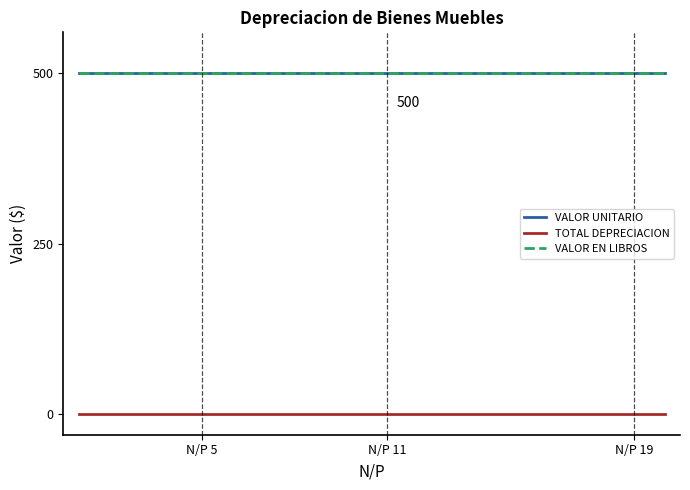

Reading left to right, extract all data points from this chart.

VALOR UNITARIO: 500	500	500	500	500	500	500	500	500	500	500	500	500	500	500	500	500	500	500	500
TOTAL DEPRECIACION: 0	0	0	0	0	0	0	0	0	0	0	0	0	0	0	0	0	0	0	0
VALOR EN LIBROS: 500	500	500	500	500	500	500	500	500	500	500	500	500	500	500	500	500	500	500	500